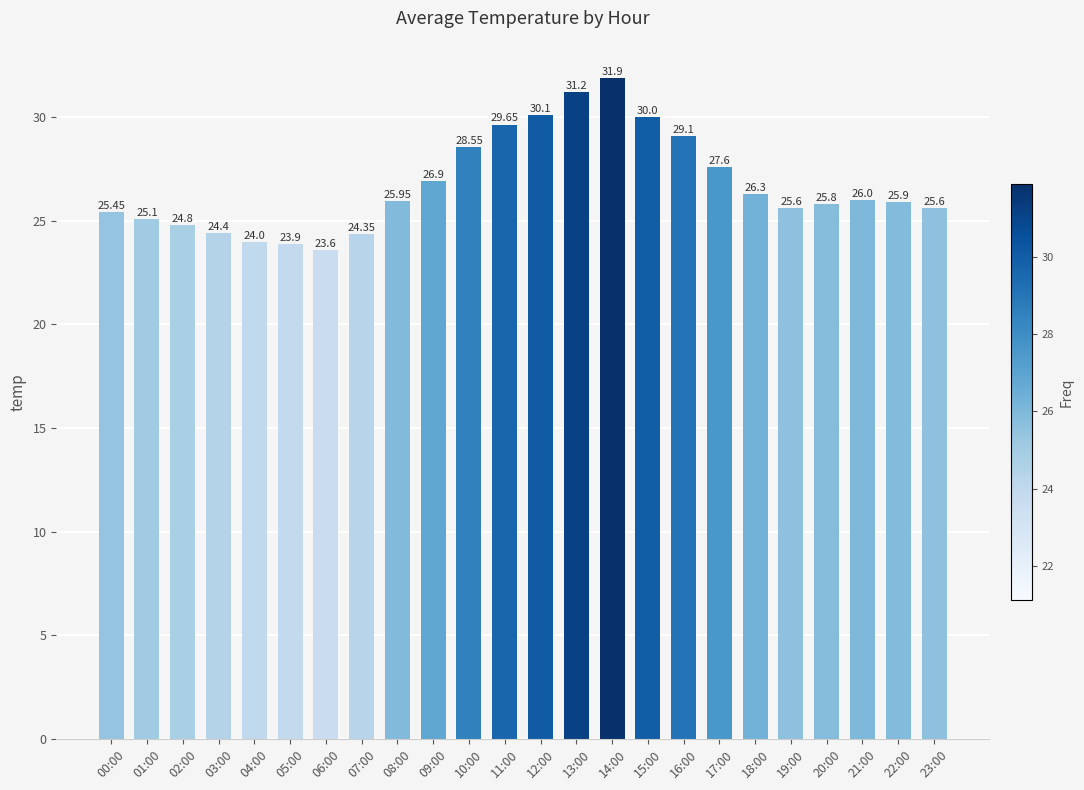

What is the sum of the values at 09:00 and 16:00?

56.0